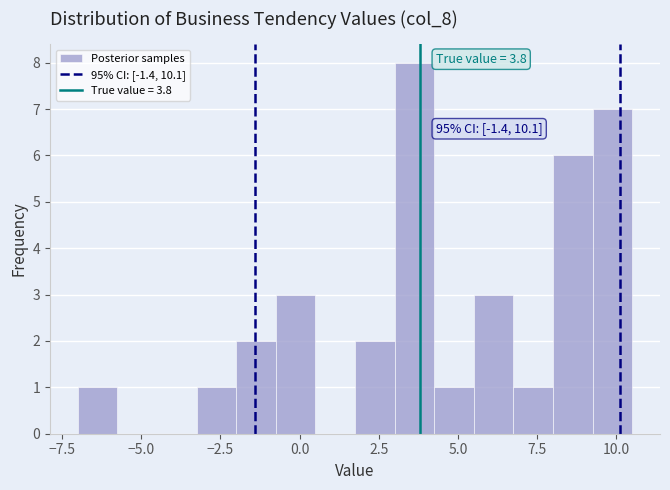

Read against the x-axis, roughly where is the centre of the tallest bar?

3.5